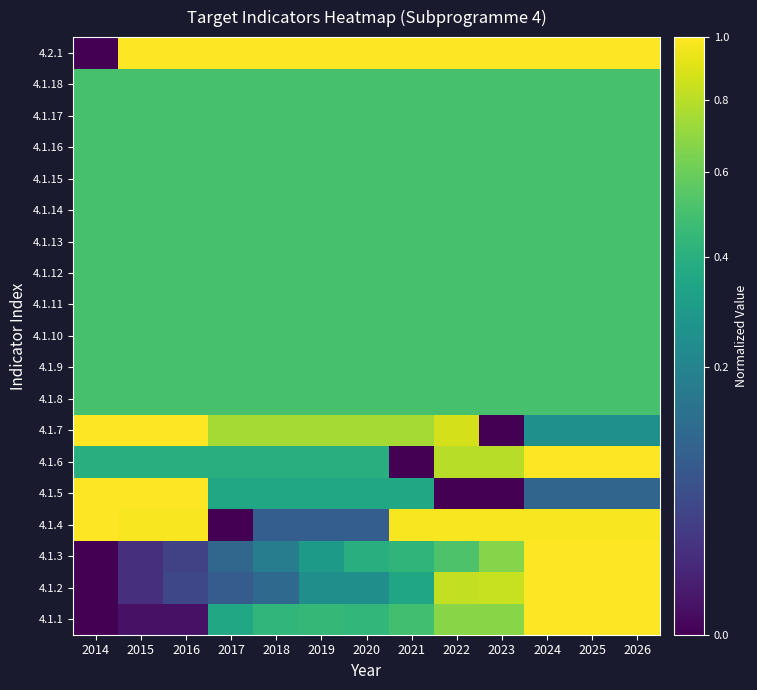

Rank the series by their maximum value, from highest to lowest.

4.1.1, 4.1.2, 4.1.3, 4.1.4, 4.1.5, 4.1.6, 4.1.7, 4.2.1, 4.1.8, 4.1.9, 4.1.10, 4.1.11, 4.1.12, 4.1.13, 4.1.14, 4.1.15, 4.1.16, 4.1.17, 4.1.18